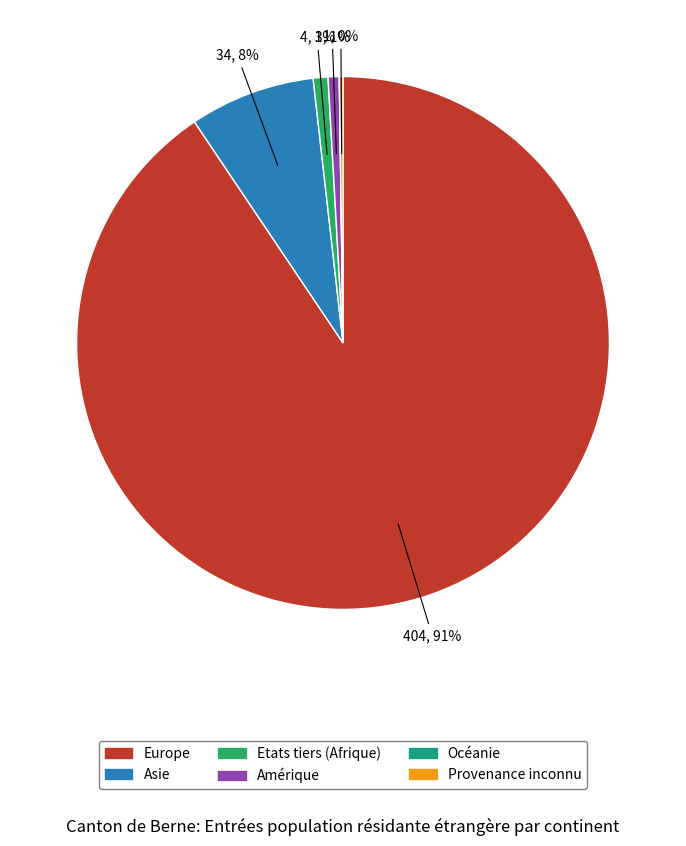

The Etats tiers (Afrique) slice represents 15% of the pie. True or false?

False